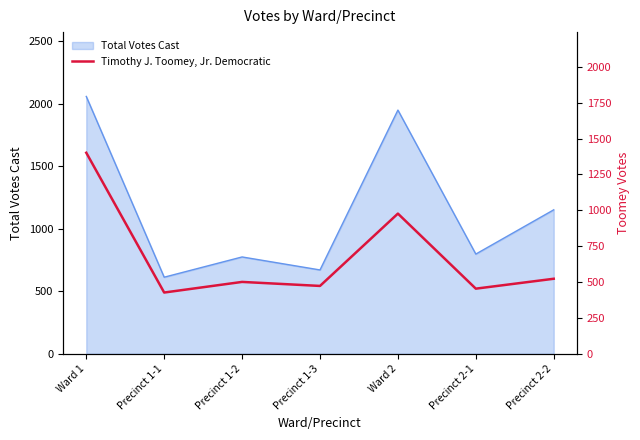

What is the approximate value at Precinct 2-2?

523